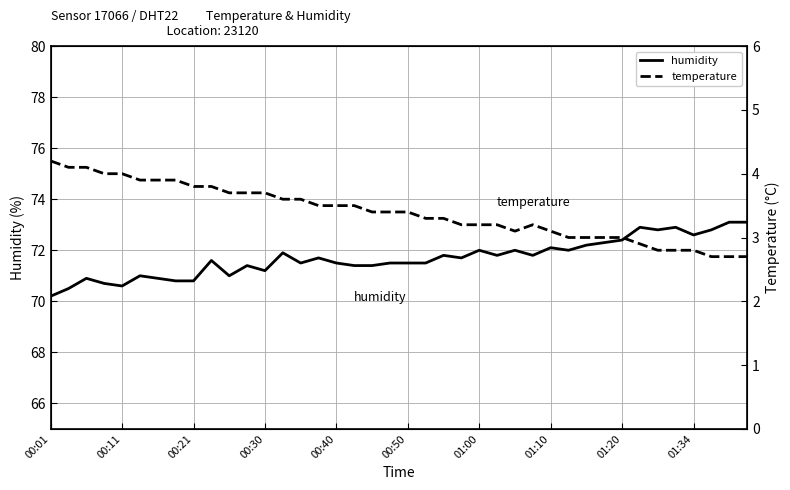

What is the average value of the temperature series?

3.4